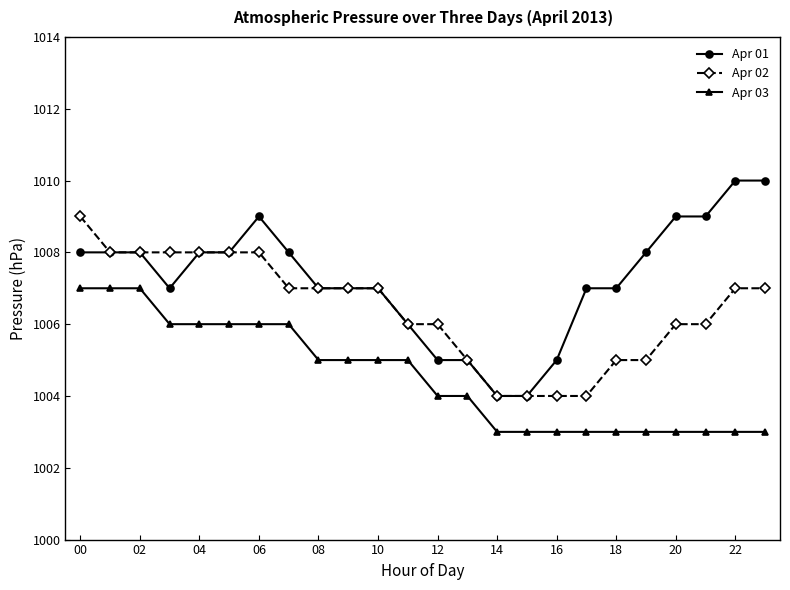

List the series in order of their peak value, highest first.

Apr 01, Apr 02, Apr 03